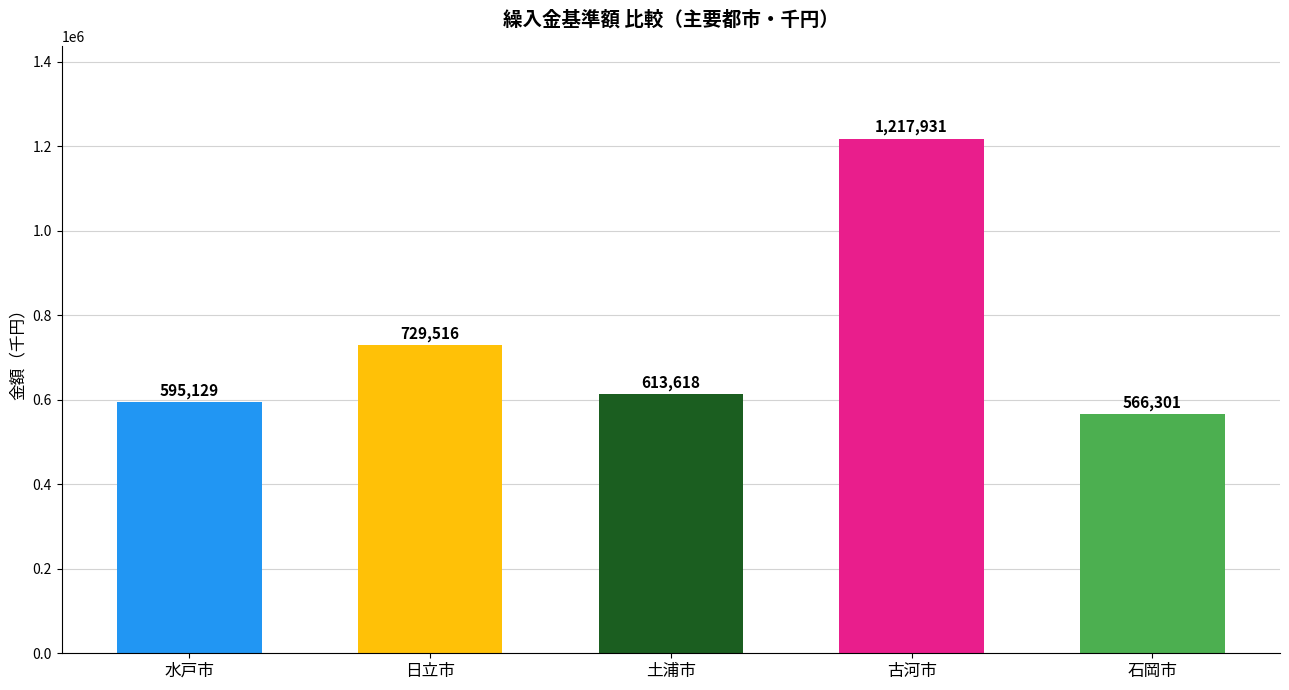

Rank the categories by value from highest to lowest.

古河市, 日立市, 土浦市, 水戸市, 石岡市